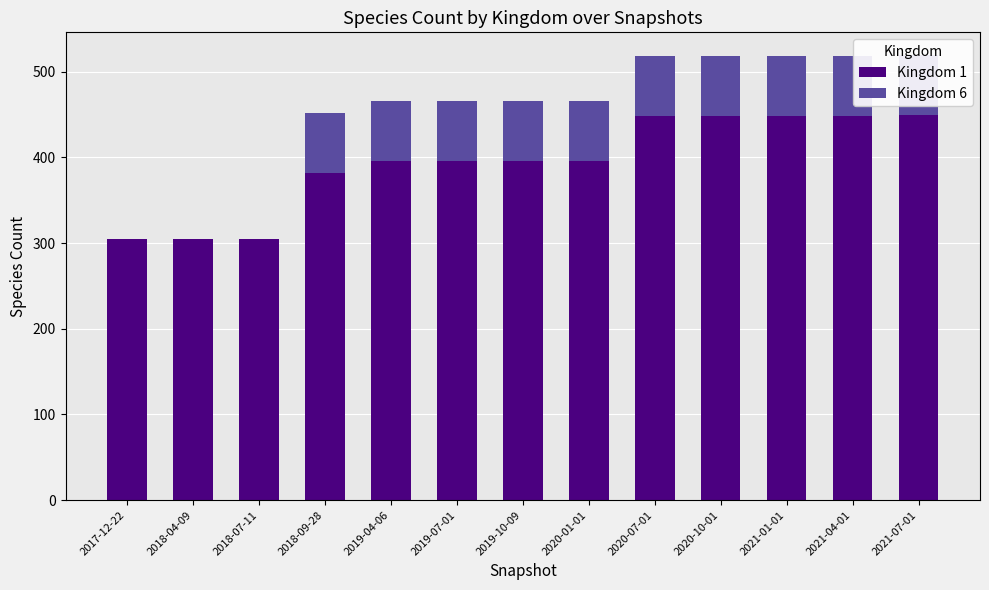

How many series are shown in this chart?

2